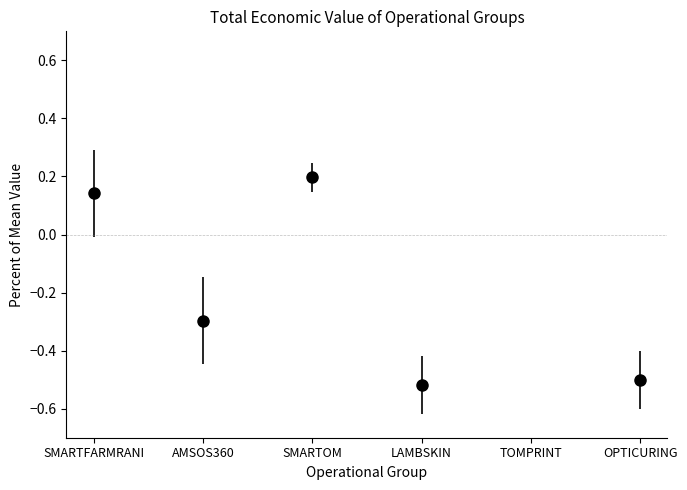

What is the approximate value at LAMBSKIN?

-0.5